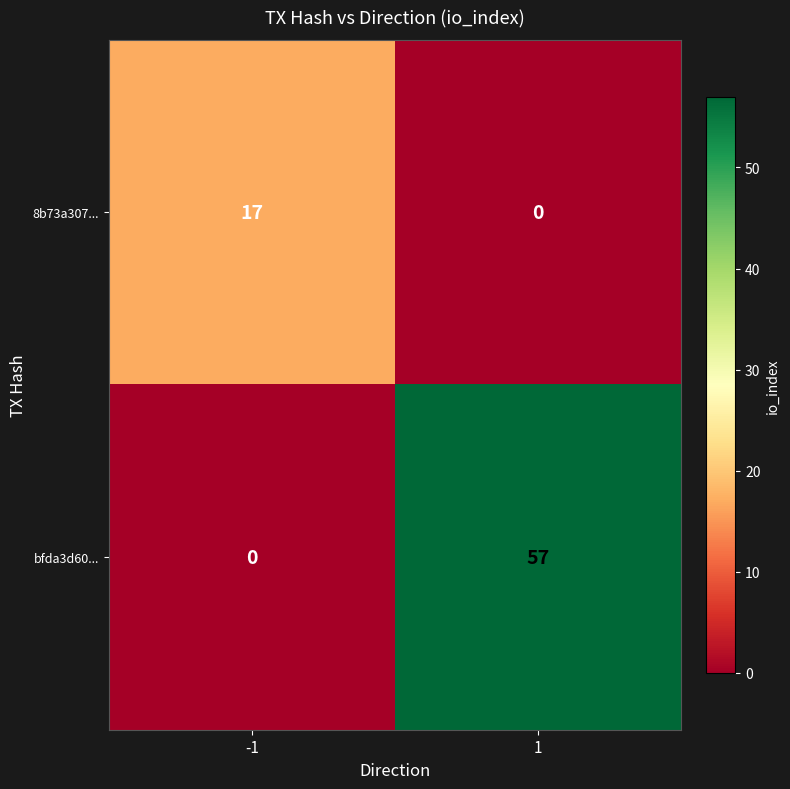

Reading left to right, what are all the values shown in this chart?

8b73a307...: 17	0
bfda3d60...: 0	57